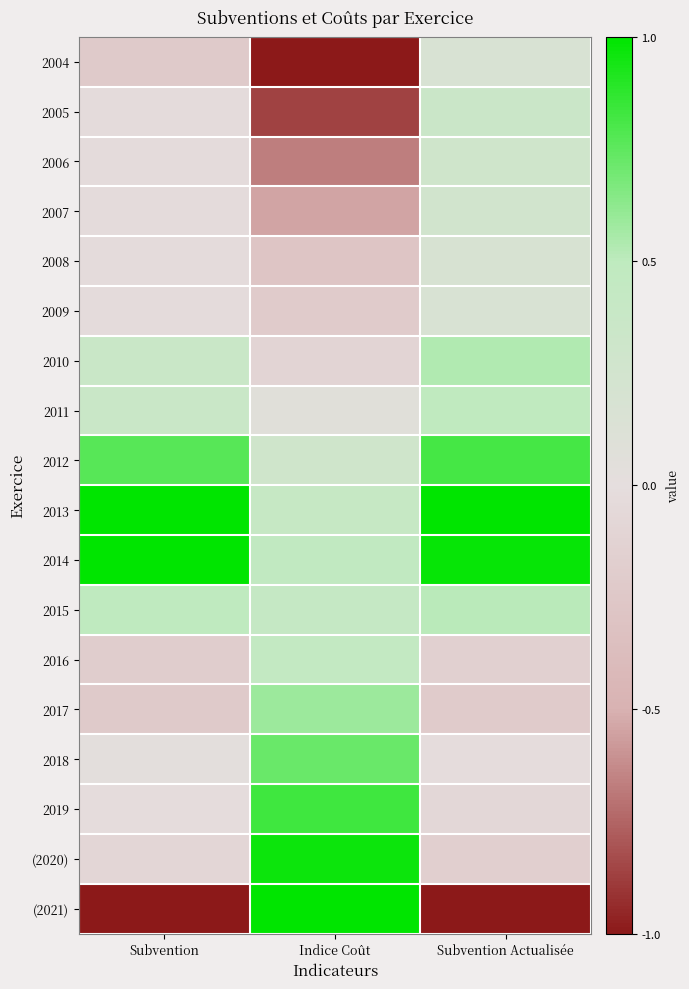

Reading left to right, what are all the values shown in this chart?

2004: Subvention=-0.2	Indice Coût=-1.0	Subvention Actualisée=0.2
2005: Subvention=-0.0	Indice Coût=-0.9	Subvention Actualisée=0.3
2006: Subvention=-0.0	Indice Coût=-0.7	Subvention Actualisée=0.3
2007: Subvention=-0.0	Indice Coût=-0.5	Subvention Actualisée=0.3
2008: Subvention=-0.0	Indice Coût=-0.3	Subvention Actualisée=0.2
2009: Subvention=-0.0	Indice Coût=-0.2	Subvention Actualisée=0.2
2010: Subvention=0.4	Indice Coût=-0.1	Subvention Actualisée=0.5
2011: Subvention=0.4	Indice Coût=0.1	Subvention Actualisée=0.5
2012: Subvention=0.8	Indice Coût=0.3	Subvention Actualisée=0.8
2013: Subvention=1.0	Indice Coût=0.4	Subvention Actualisée=1.0
2014: Subvention=1.0	Indice Coût=0.5	Subvention Actualisée=1.0
2015: Subvention=0.5	Indice Coût=0.4	Subvention Actualisée=0.5
2016: Subvention=-0.2	Indice Coût=0.4	Subvention Actualisée=-0.1
2017: Subvention=-0.2	Indice Coût=0.6	Subvention Actualisée=-0.2
2018: Subvention=0.0	Indice Coût=0.7	Subvention Actualisée=-0.0
2019: Subvention=-0.0	Indice Coût=0.8	Subvention Actualisée=-0.1
(2020): Subvention=-0.1	Indice Coût=1.0	Subvention Actualisée=-0.2
(2021): Subvention=-1.0	Indice Coût=1.0	Subvention Actualisée=-1.0